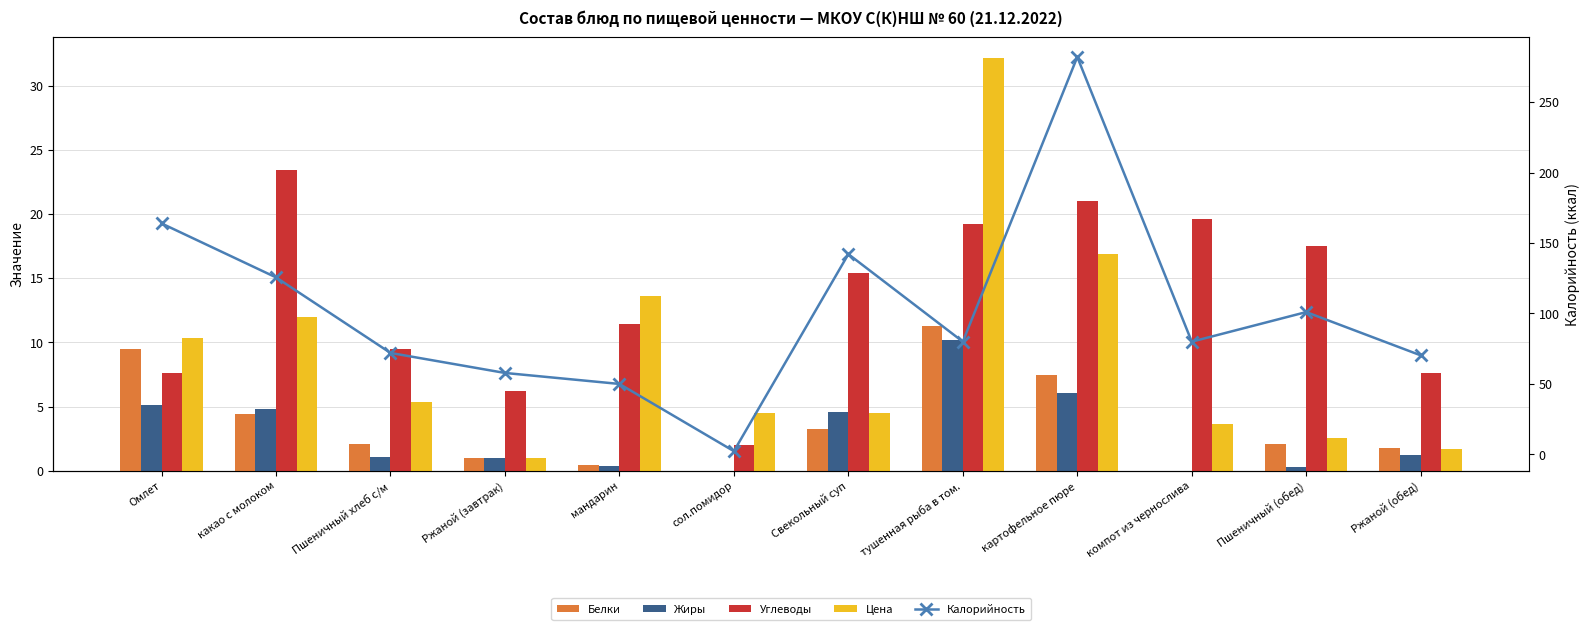

The Цена series shows 5.3 at Омлет. True or false?

False